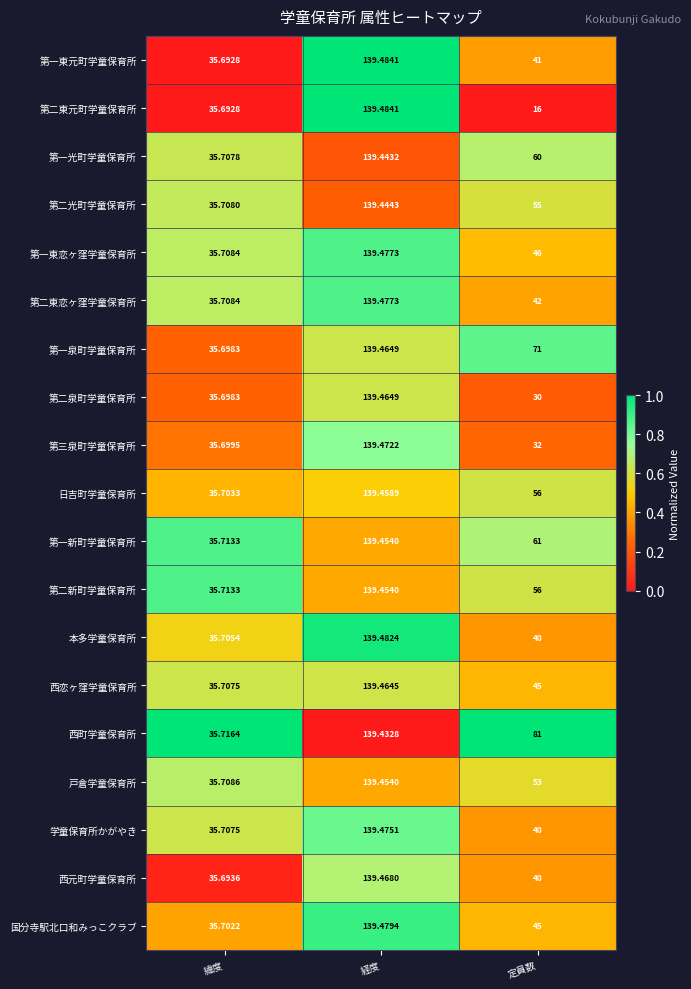

Which series has the largest range (max minus min)?

第二東元町学童保育所